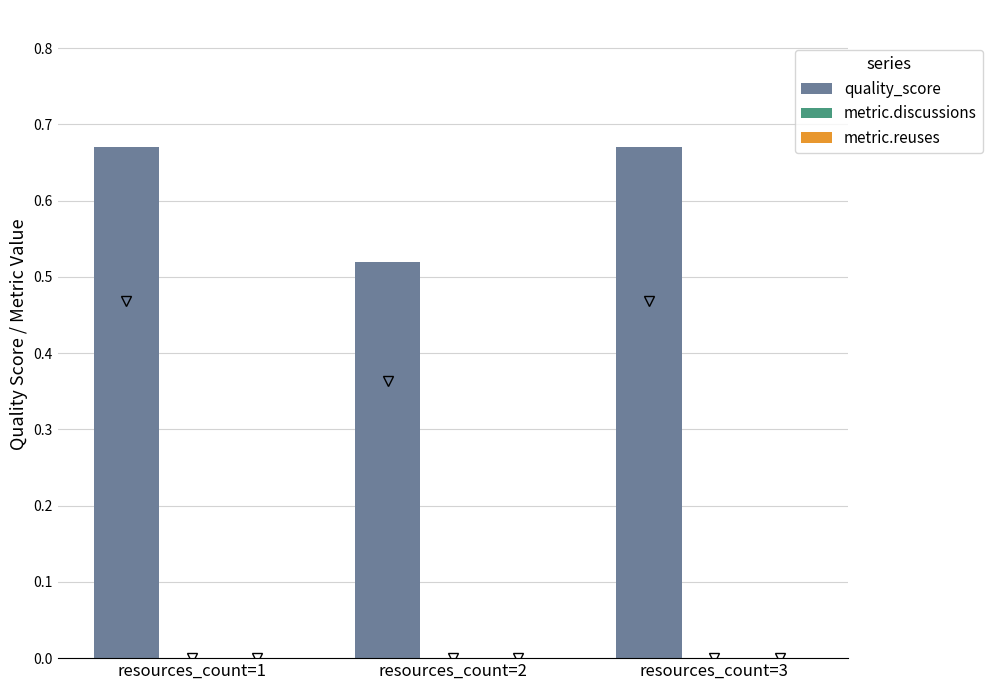

Between resources_count=1 and resources_count=2, which is larger?

resources_count=1